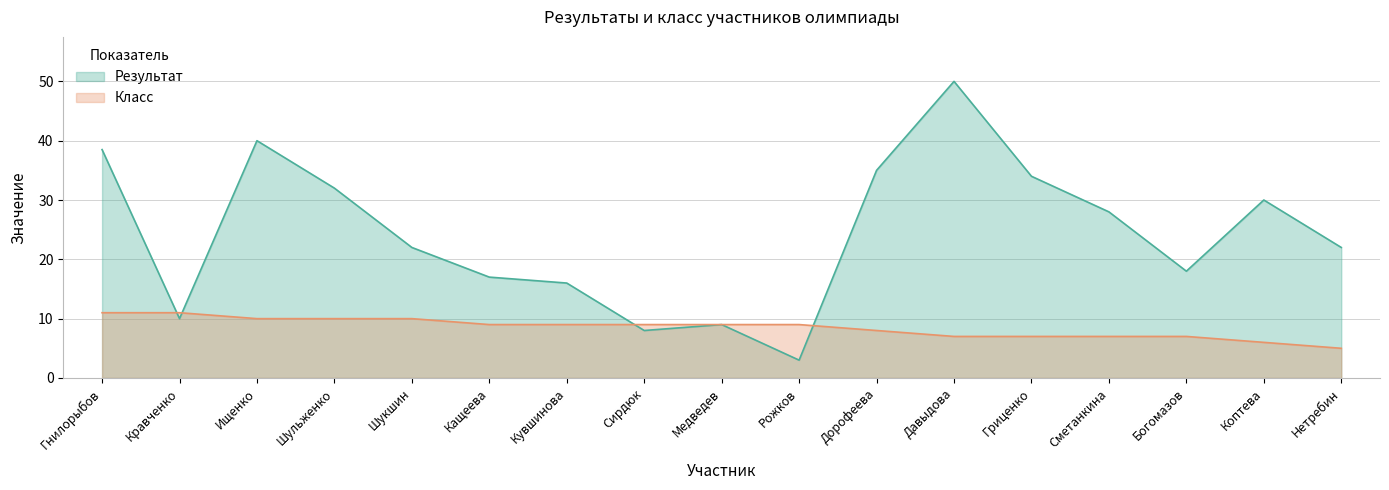

Where is the first local maximum for Результат?

Ищенко